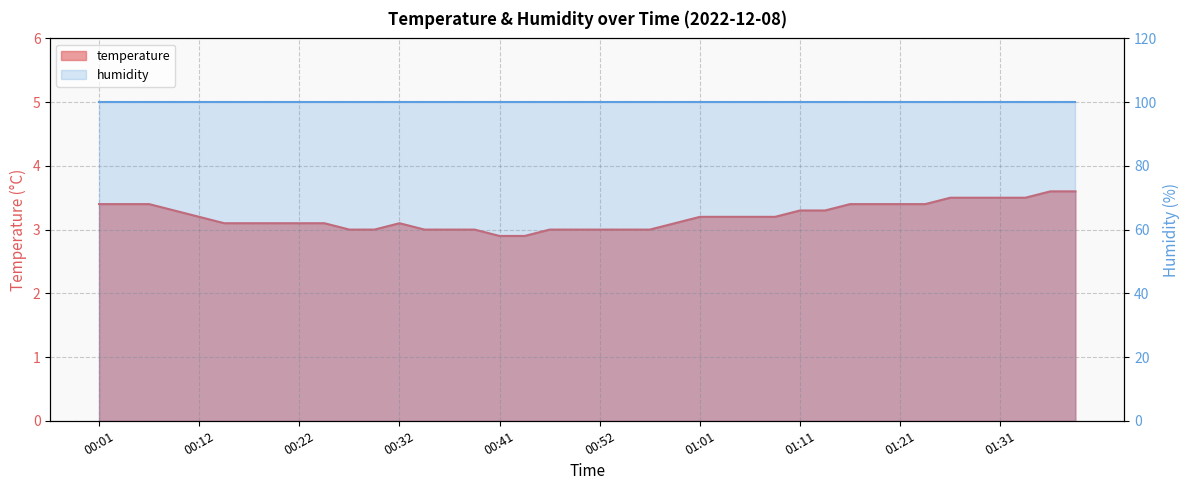

Where does the data first go above 3?

00:01